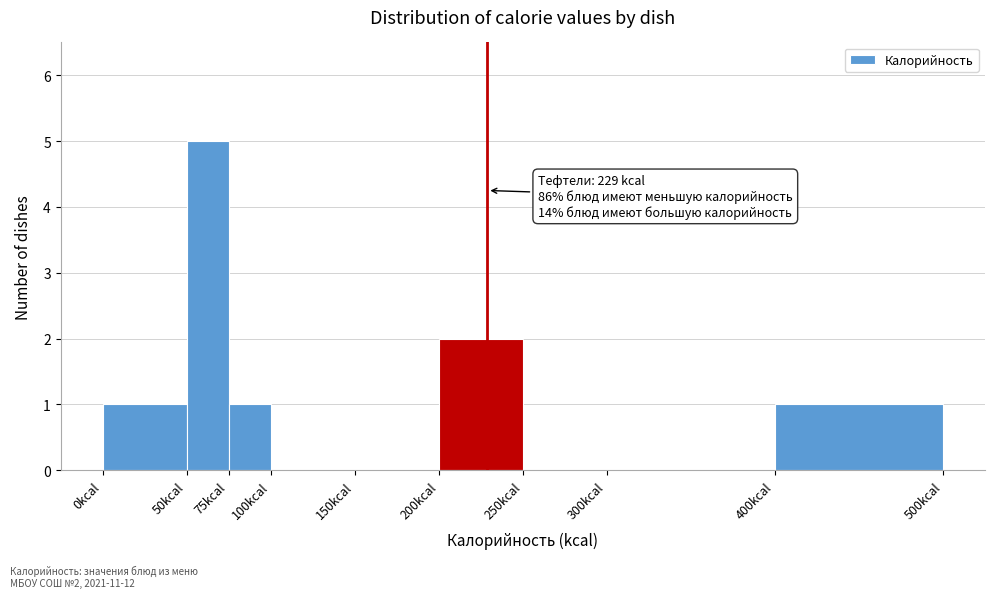

Over which range of the x-axis is the bar tallest?

50 to 75